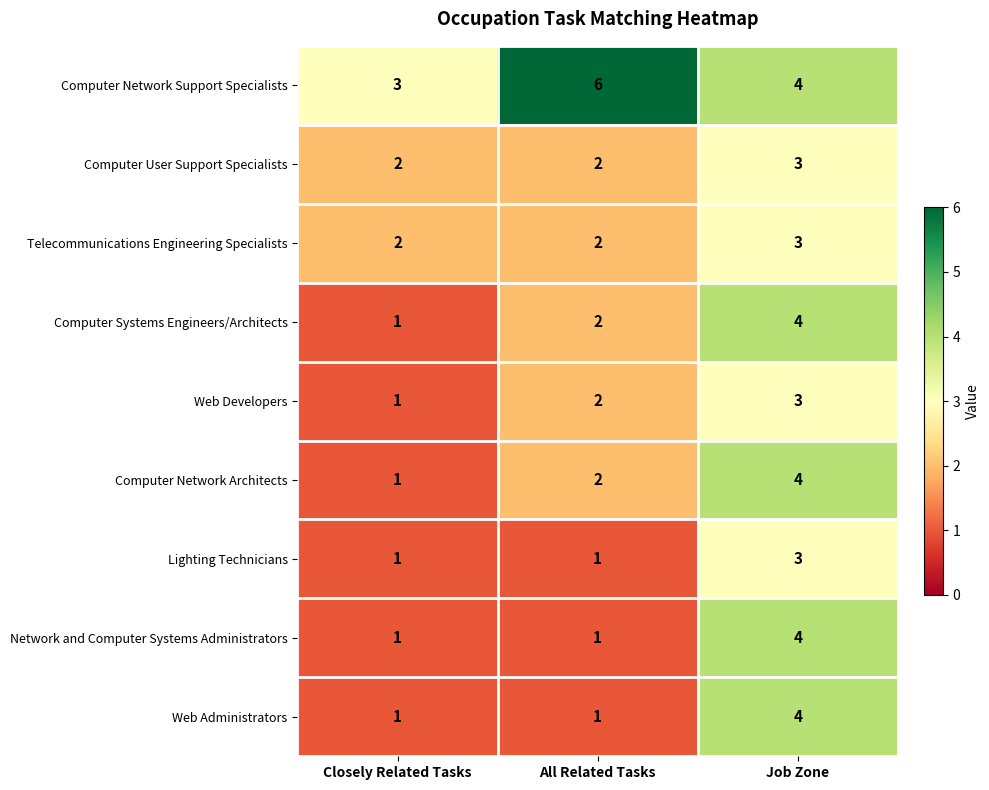

The value of Telecommunications Engineering Specialists at Closely Related Tasks is 2. True or false?

True